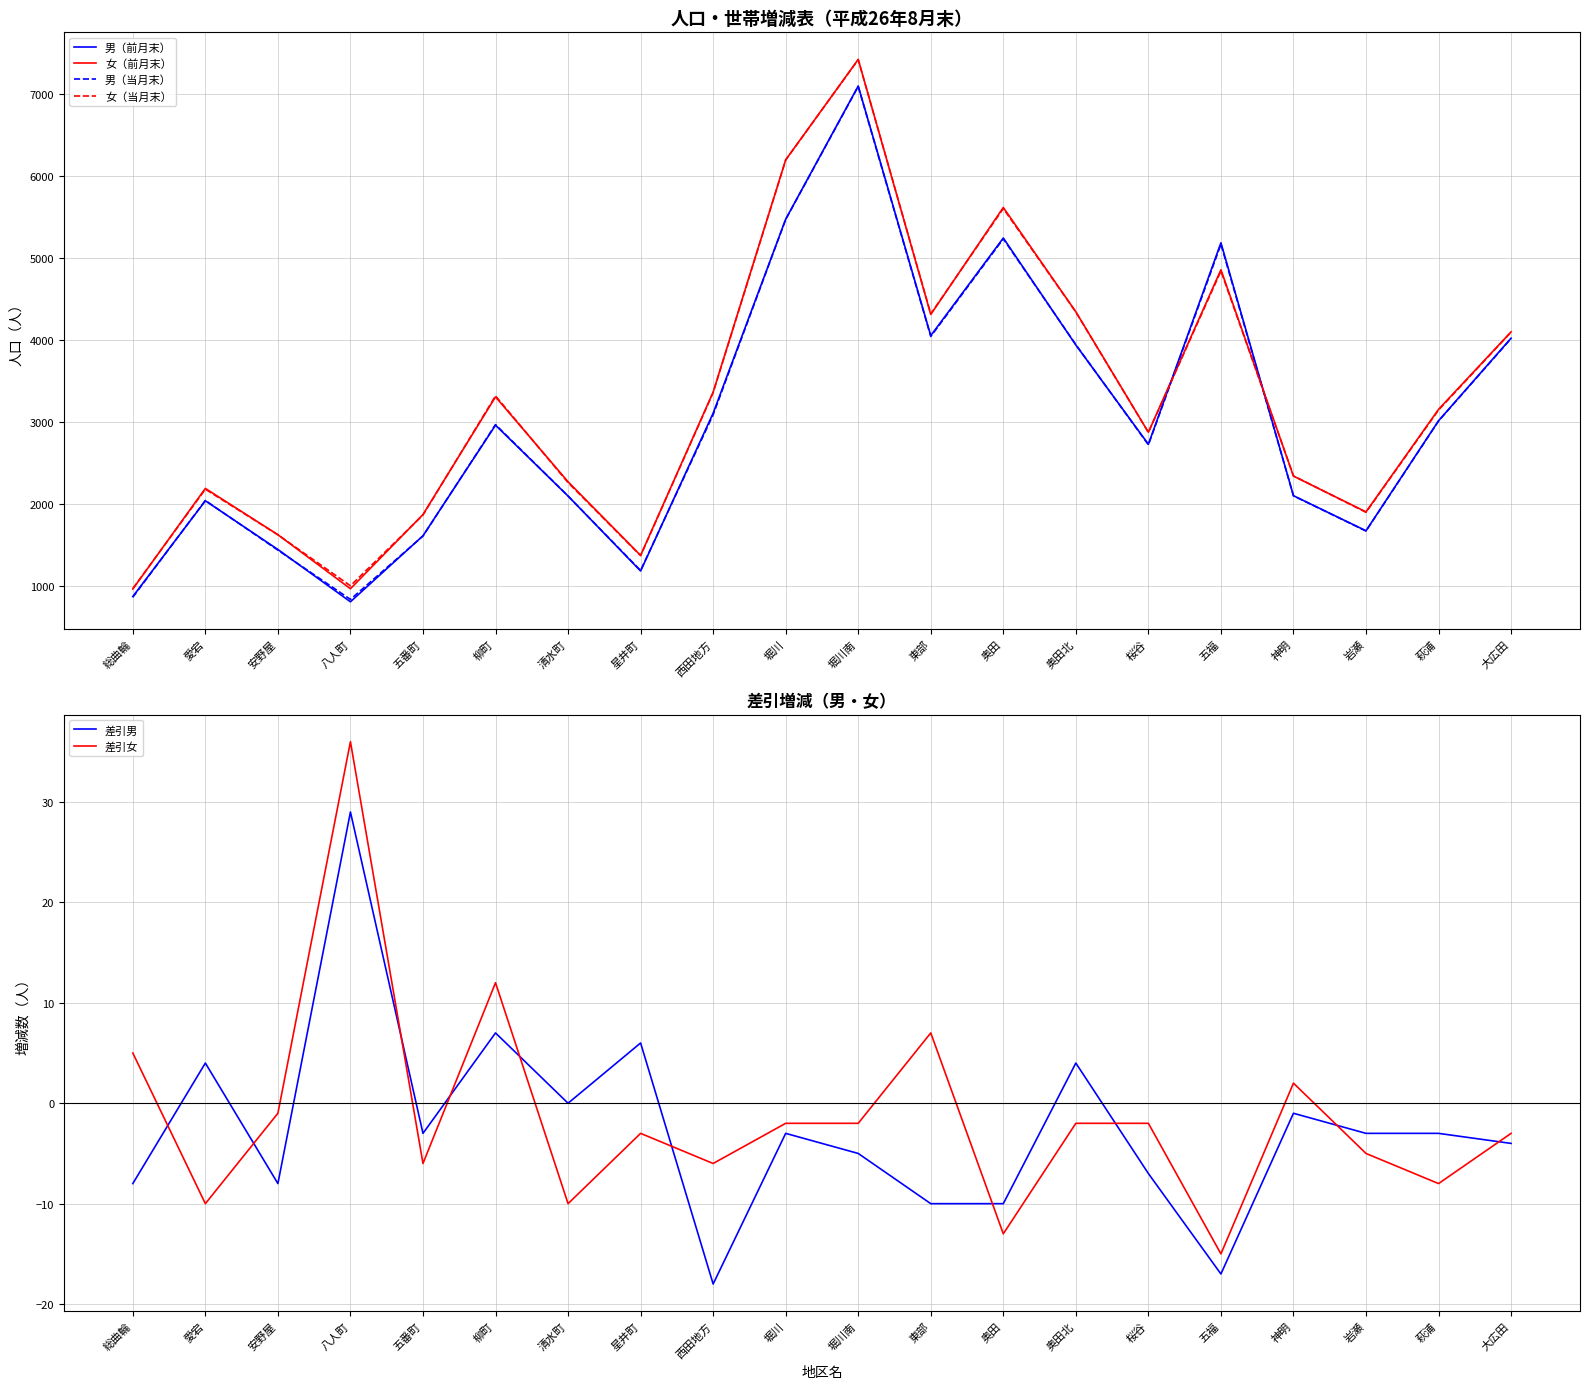

How many intersections are there between 女（当月末） and 女（前月末）?

9